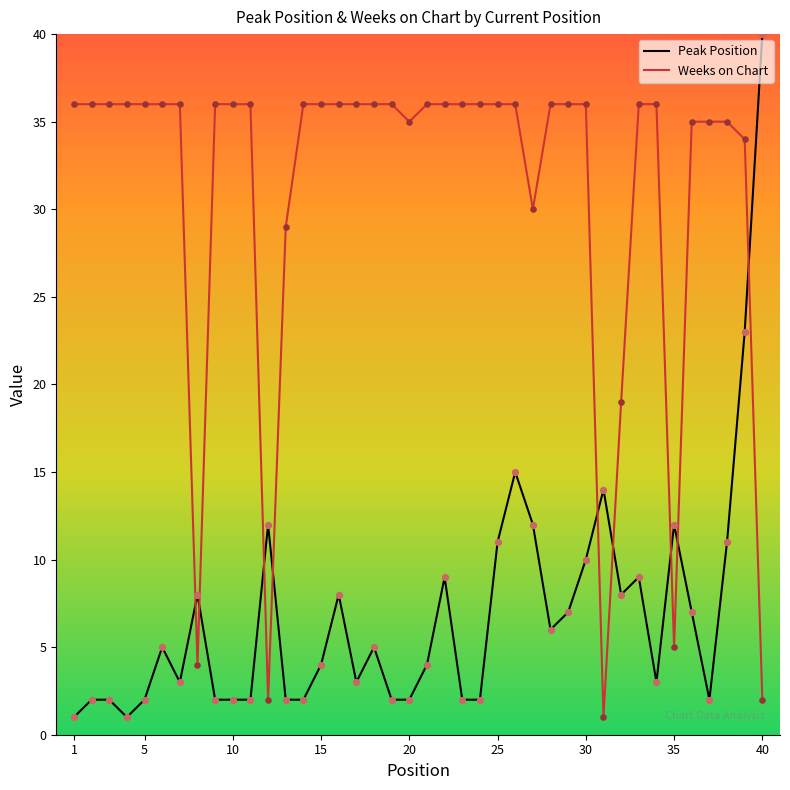

Which series has the largest total across all categories?

Weeks on Chart